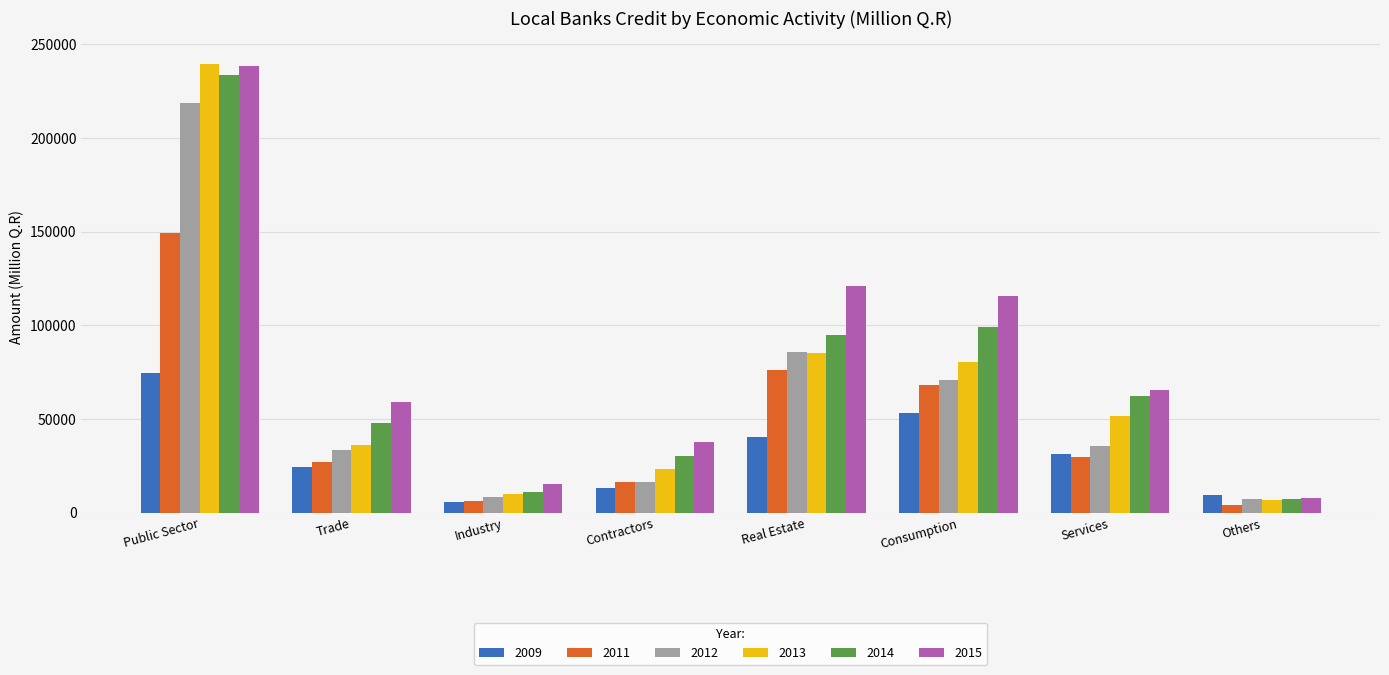

Count the number of categories in the chart.

8